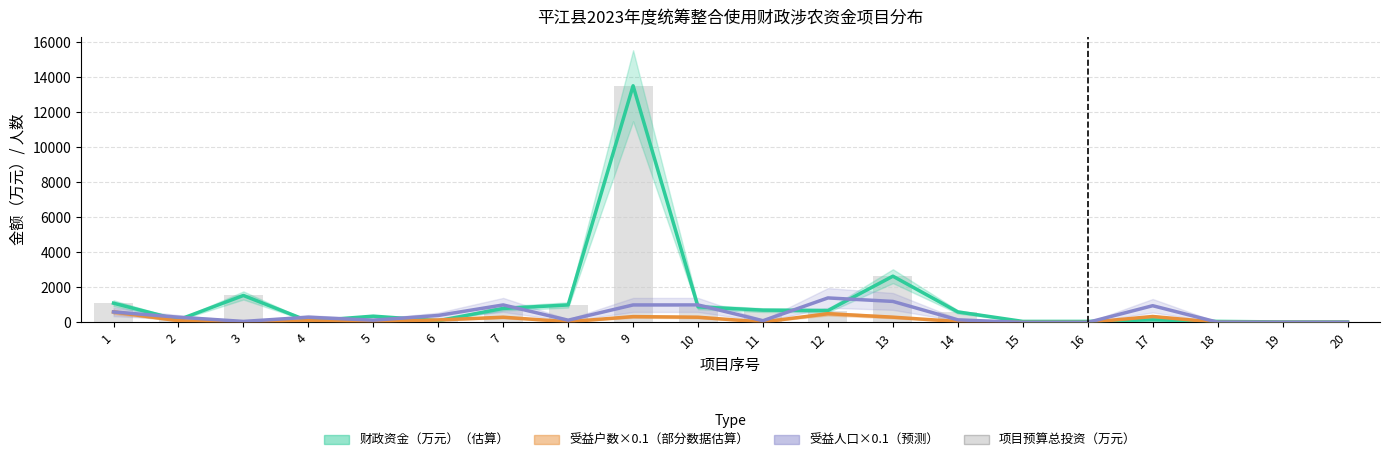

Reading right to left, list all the values displayed in this chart.

财政资金（万元）（估算）: 20=29.4	19=31.0	18=60.0	17=150.0	16=60.0	15=60.0	14=602.0	13=2639.5	12=680.0	11=703.0	10=890.0	9=13500.0	8=1000.0	7=800.0	6=100.0	5=360.0	4=80.0	3=1540.0	2=150.0	1=1100.0
受益户数×0.1（部分数据估算）: 20=2.6	19=2.6	18=6.3	17=341.5	16=1.2	15=0.5	14=54.5	13=302.3	12=500.0	11=26.0	10=300.0	9=335.0	8=41.2	7=300.0	6=142.8	5=41.2	4=100.0	3=20.0	2=100.0	1=600.0
受益人口×0.1（预测）: 20=10.4	19=10.4	18=14.8	17=956.2	16=2.0	15=2.0	14=150.0	13=1201.0	12=1400.0	11=100.0	10=1000.0	9=1000.0	8=130.0	7=1000.0	6=400.0	5=130.0	4=300.0	3=60.0	2=300.0	1=600.0
项目预算总投资（万元）: 20=29.4	19=31.0	18=60.0	17=150.0	16=60.0	15=60.0	14=602.0	13=2639.5	12=680.0	11=703.0	10=890.0	9=13500.0	8=1000.0	7=800.0	6=100.0	5=360.0	4=80.0	3=1540.0	2=150.0	1=1100.0